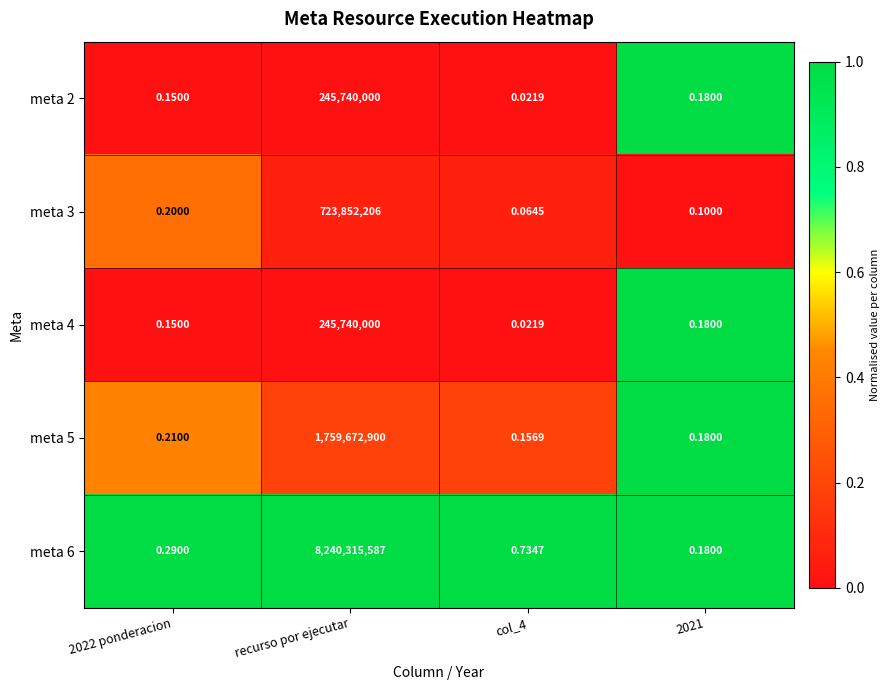

How many distinct data groups are displayed?

5